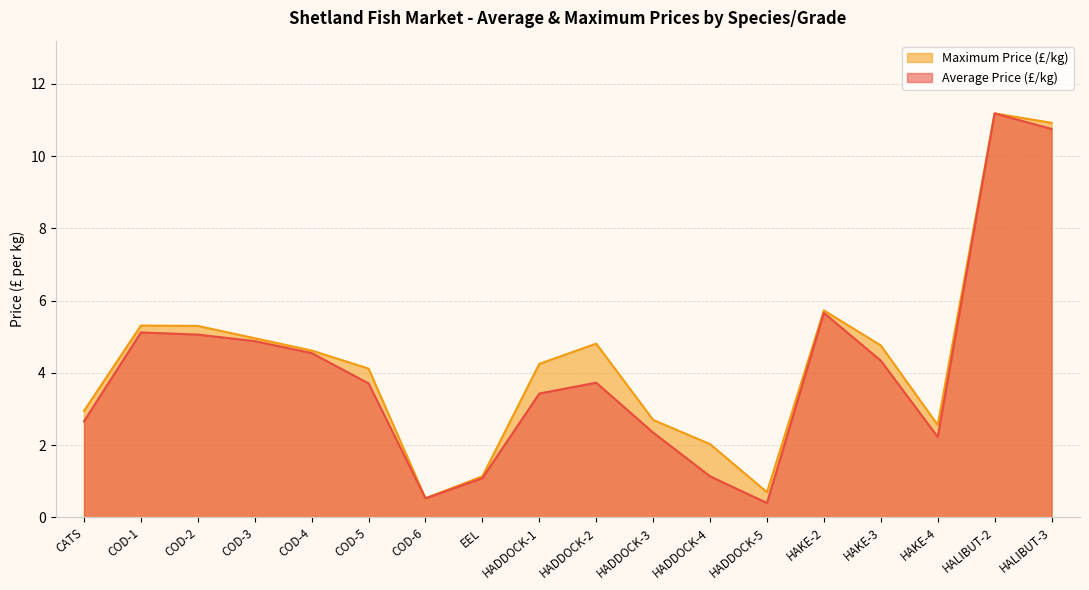

Rank the series by their average value, from highest to lowest.

Maximum Price (£/kg), Average Price (£/kg)